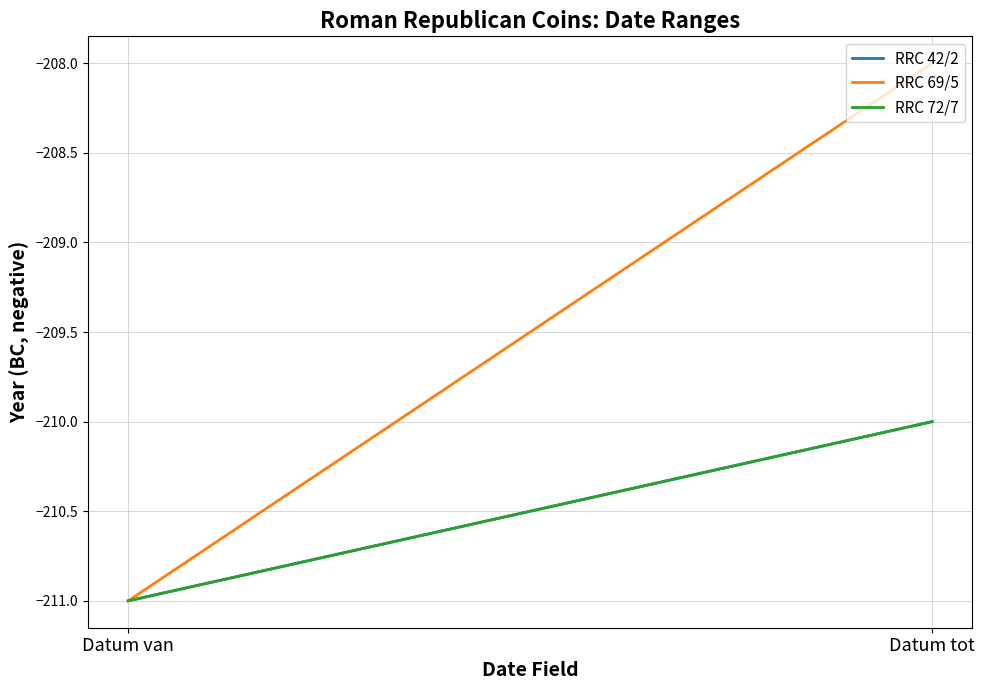

Reading left to right, transcribe all the data shown in this chart.

RRC 42/2: Datum van=-211	Datum tot=-210
RRC 69/5: Datum van=-211	Datum tot=-208
RRC 72/7: Datum van=-211	Datum tot=-210